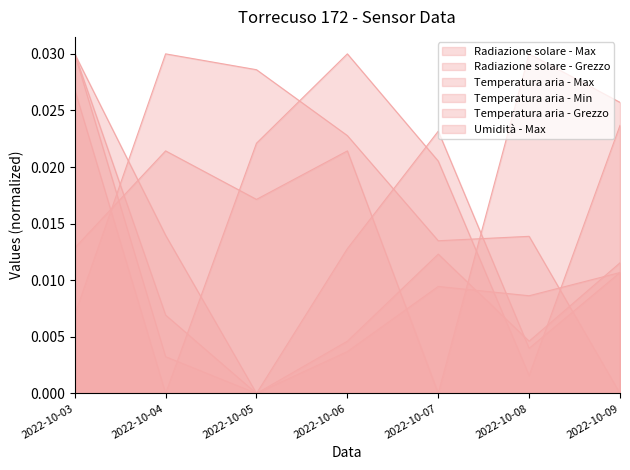

Count the number of data series in this chart.

6